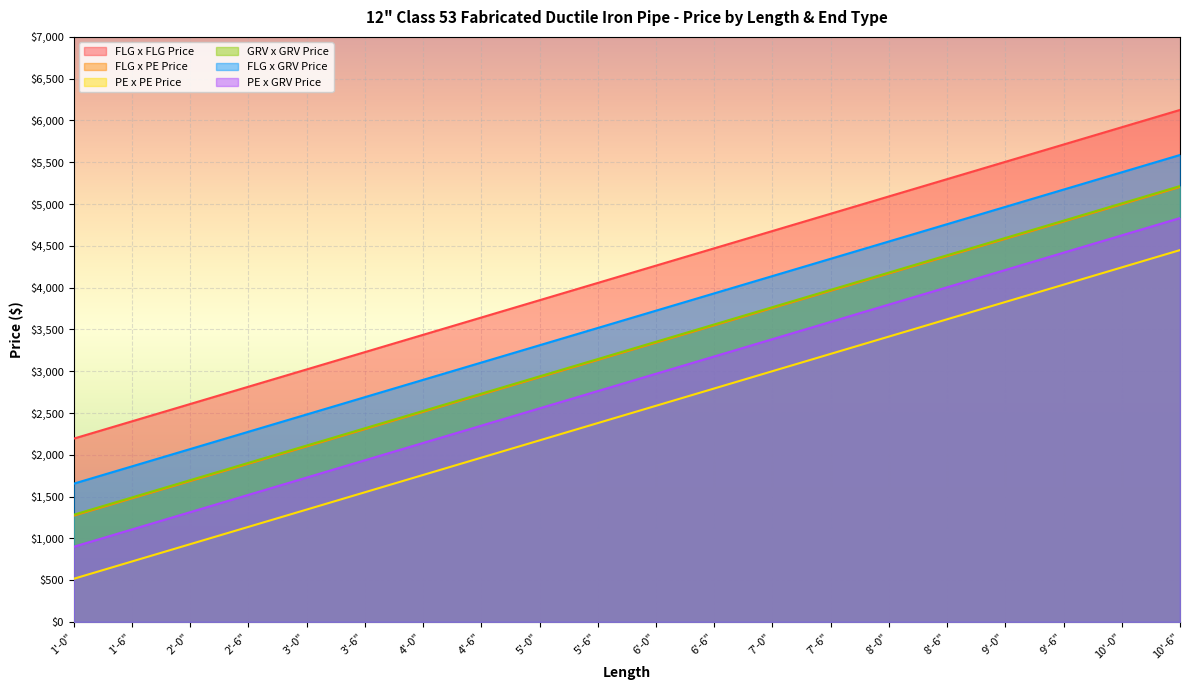

Which series changed the most between 3'-0" and 9'-0"?

FLG x FLG Price